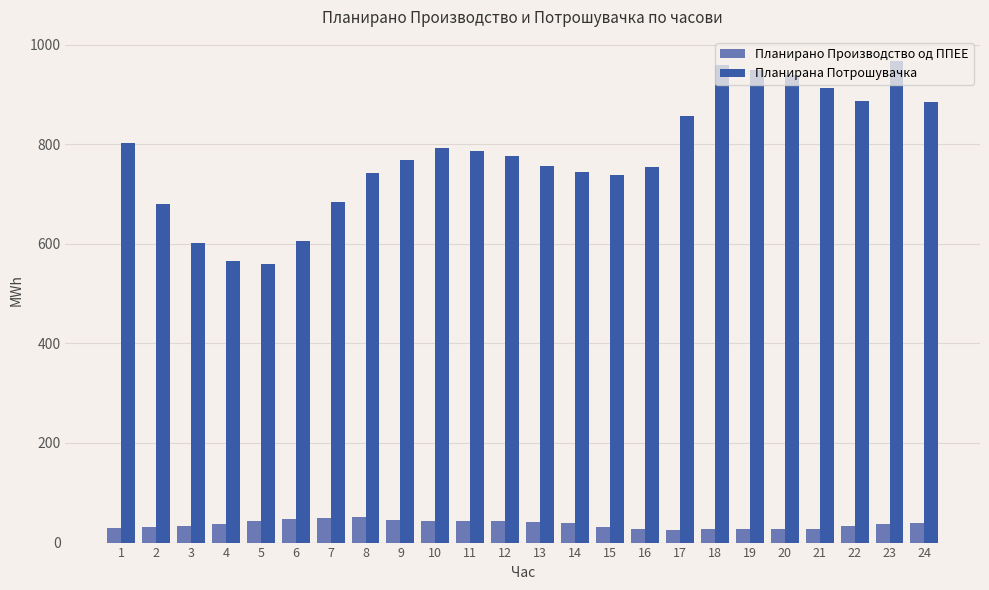

What is the difference between the second highest and minimum values in the Планирана Потрошувачка series?

397.9